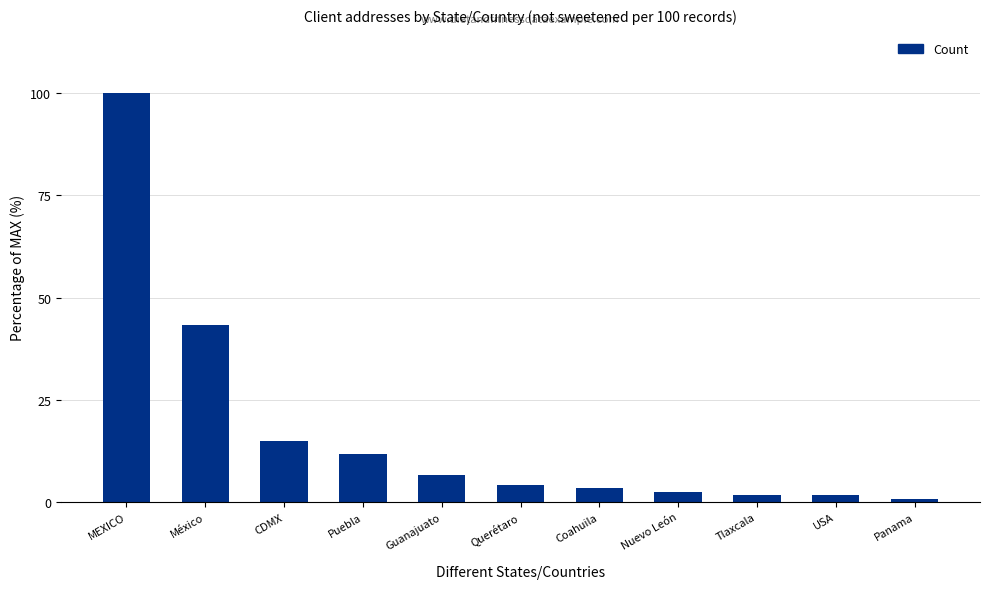

What is the difference between the values at Tlaxcala and Guanajuato?

5.0